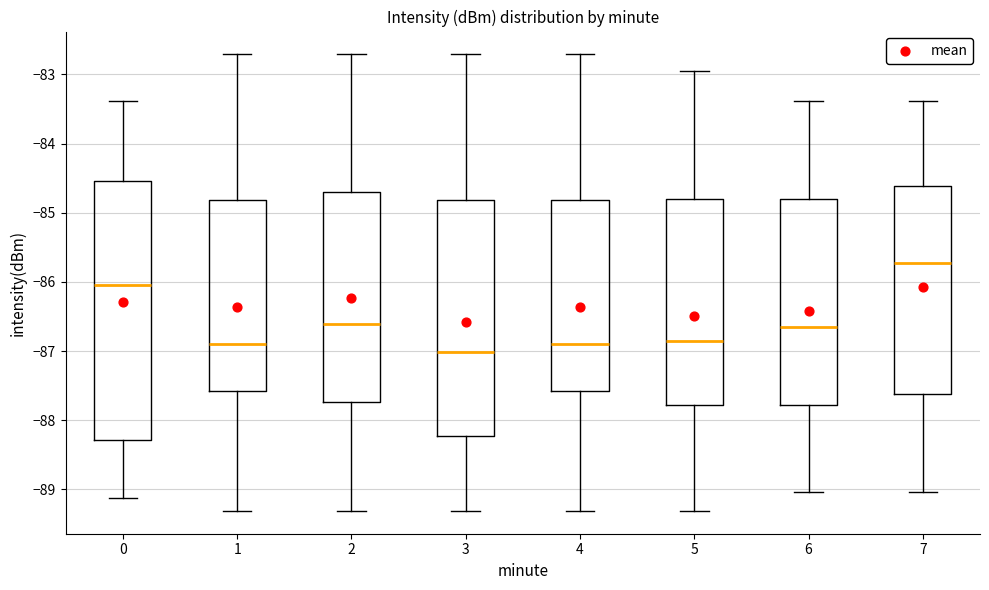

Which box is the tallest, from its lower edge to its upper edge?

0